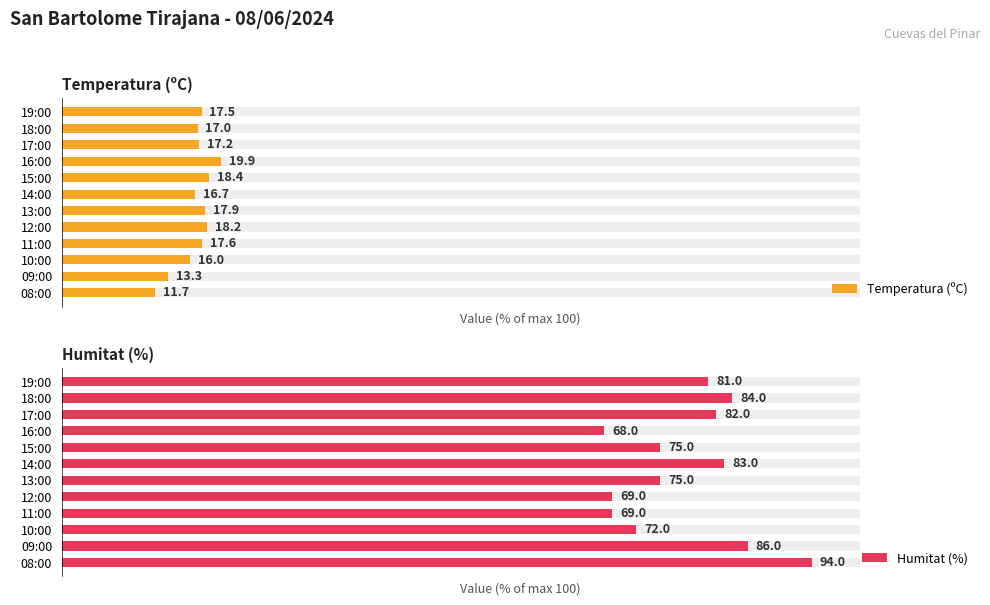

The value of Humitat (%) at 17:00 is 82.0. True or false?

True